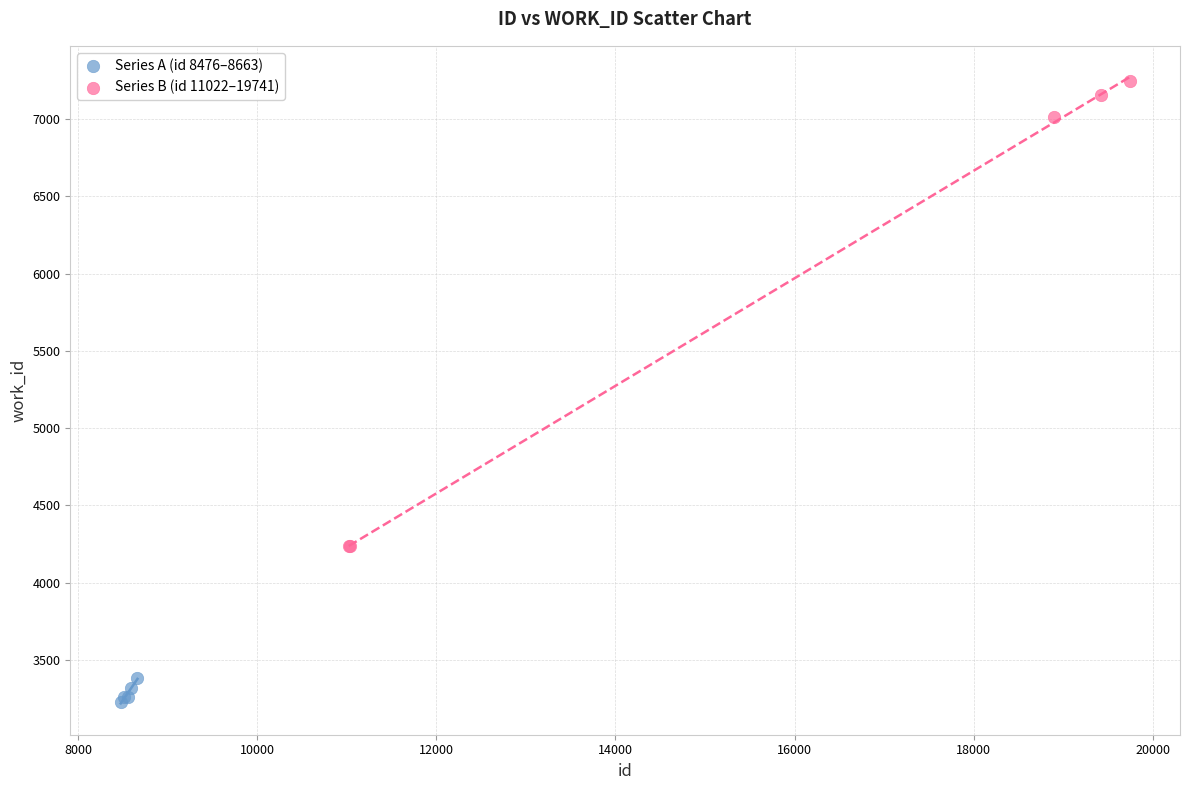

What are all the series names shown in the legend?

Series A (id 8476–8663), Series B (id 11022–19741)